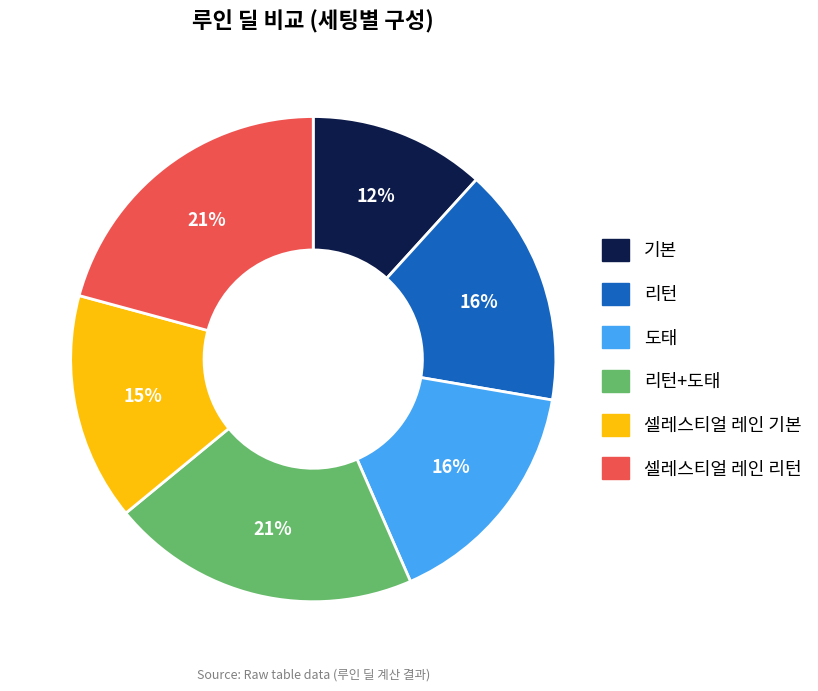

True or false: 셀레스티얼 레인 기본 accounts for 15% of the total.

True